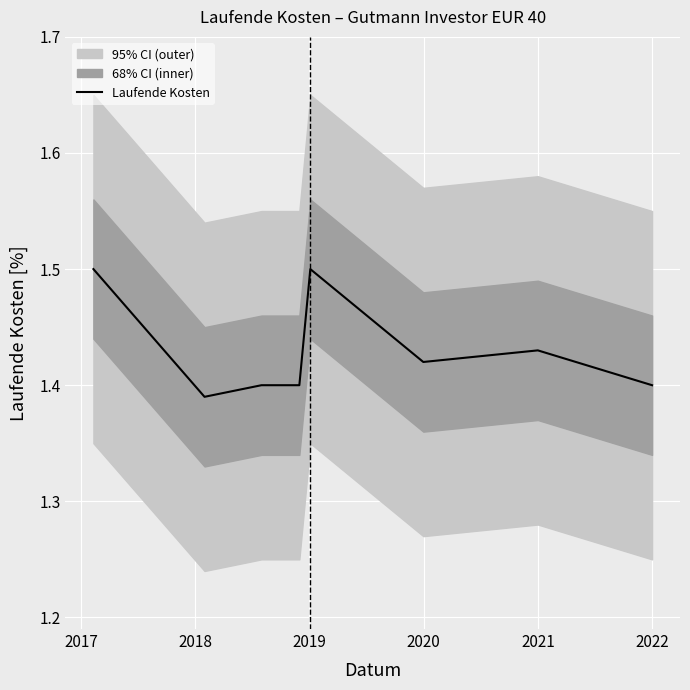

What is the sum of all values?

11.4